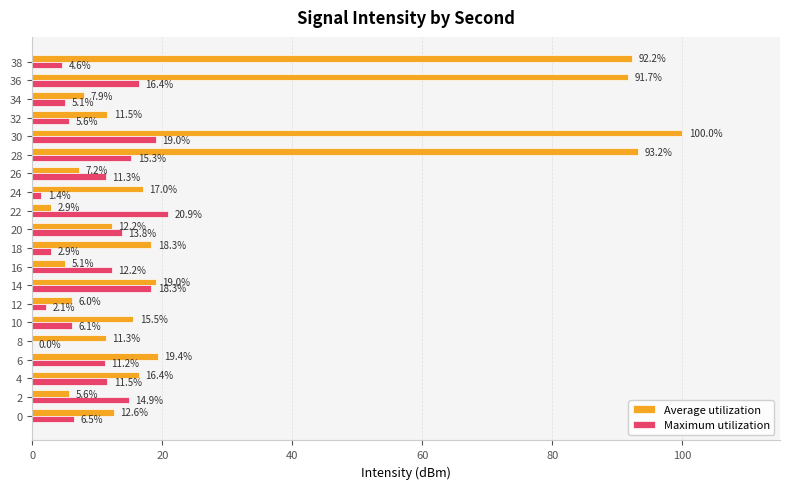

At which label is Maximum utilization closest to 10?

6